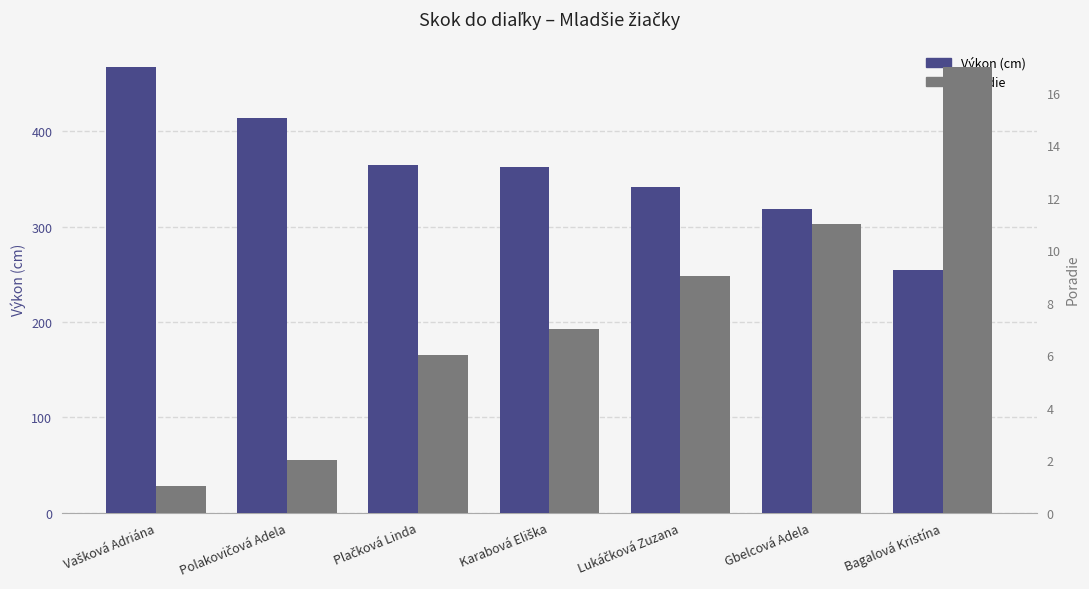

What is the smallest value displayed?

1